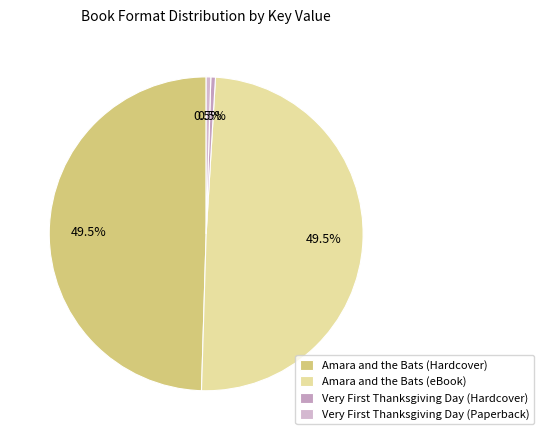

How many slices are in this pie chart?

4